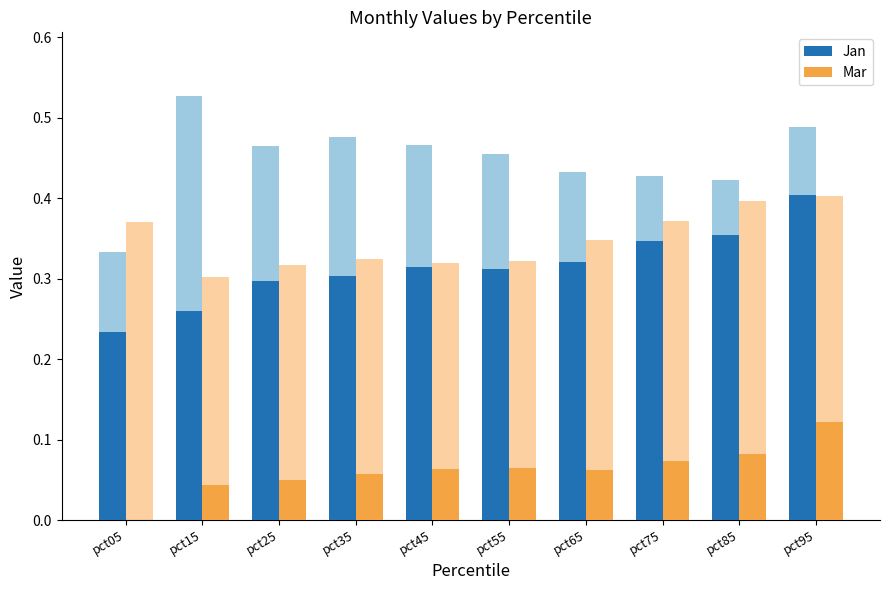

Which category has the highest value across all series?

pct15